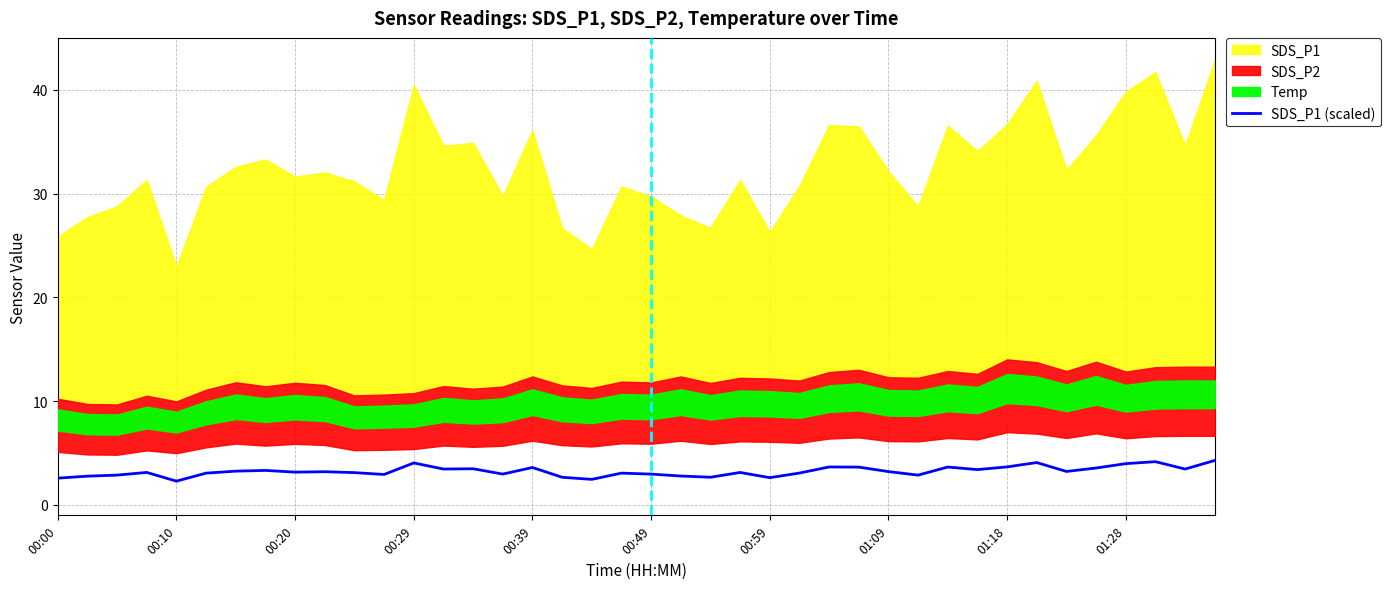

How many data points does each series have?

40